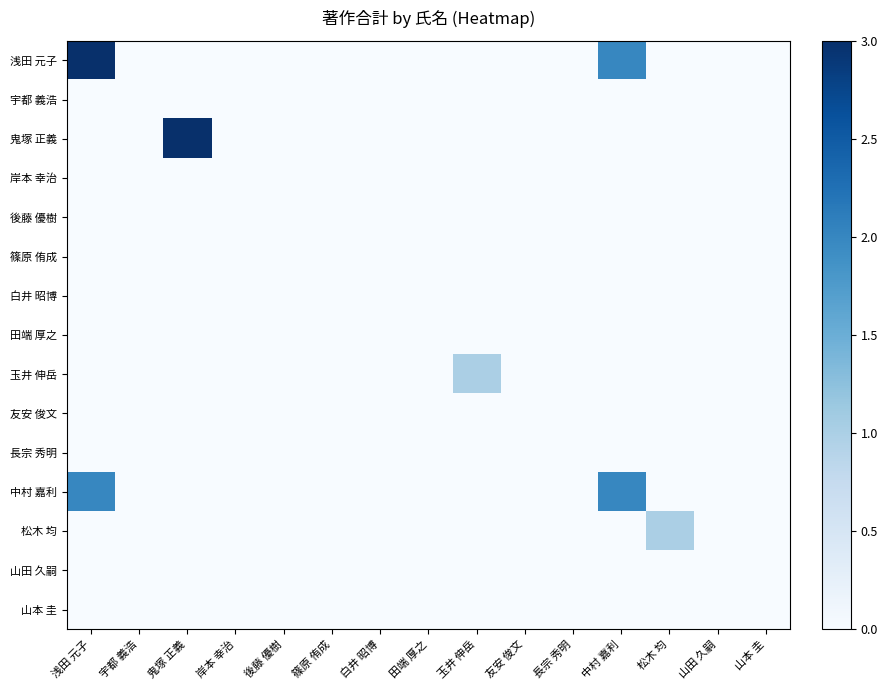

Count the number of data series in this chart.

15